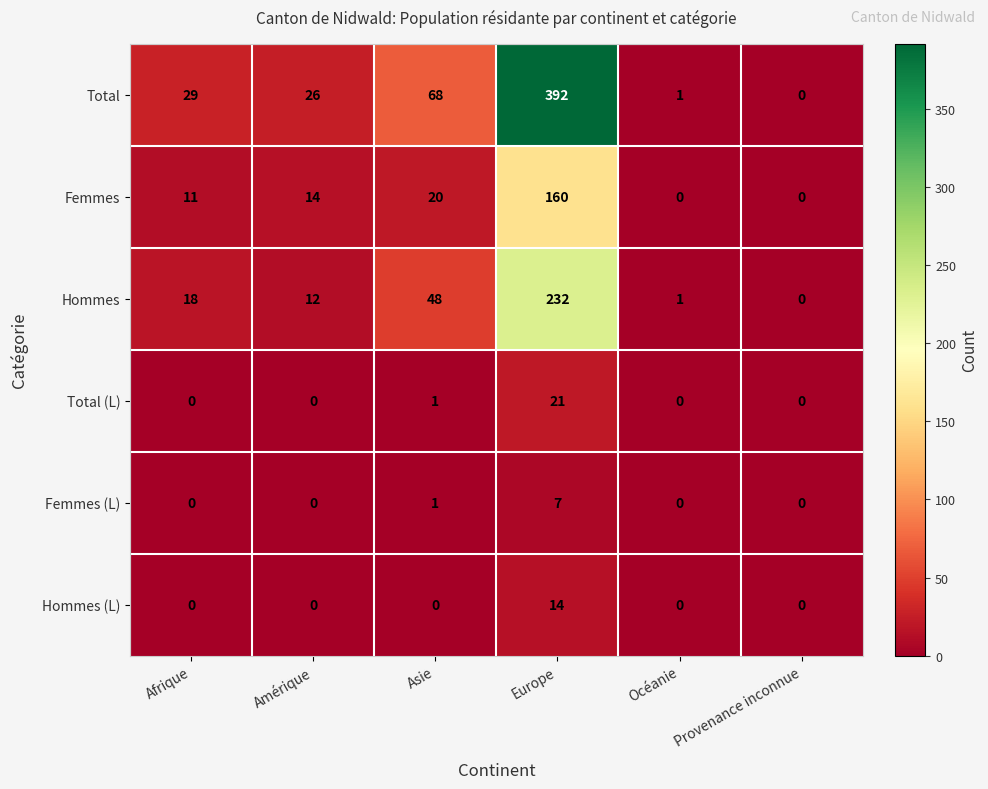

What is the spread (max minus min) of values at Afrique?

29